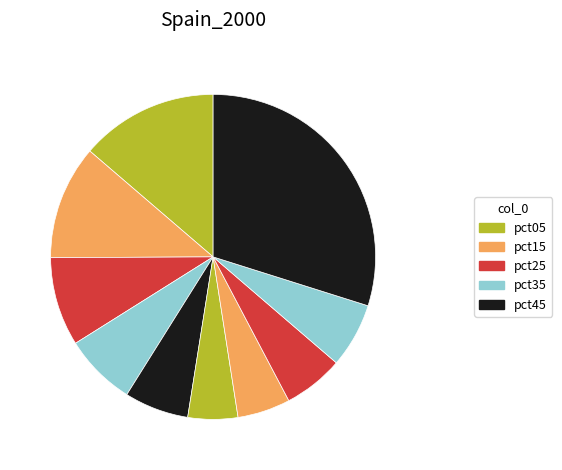

How many slices are in this pie chart?

10